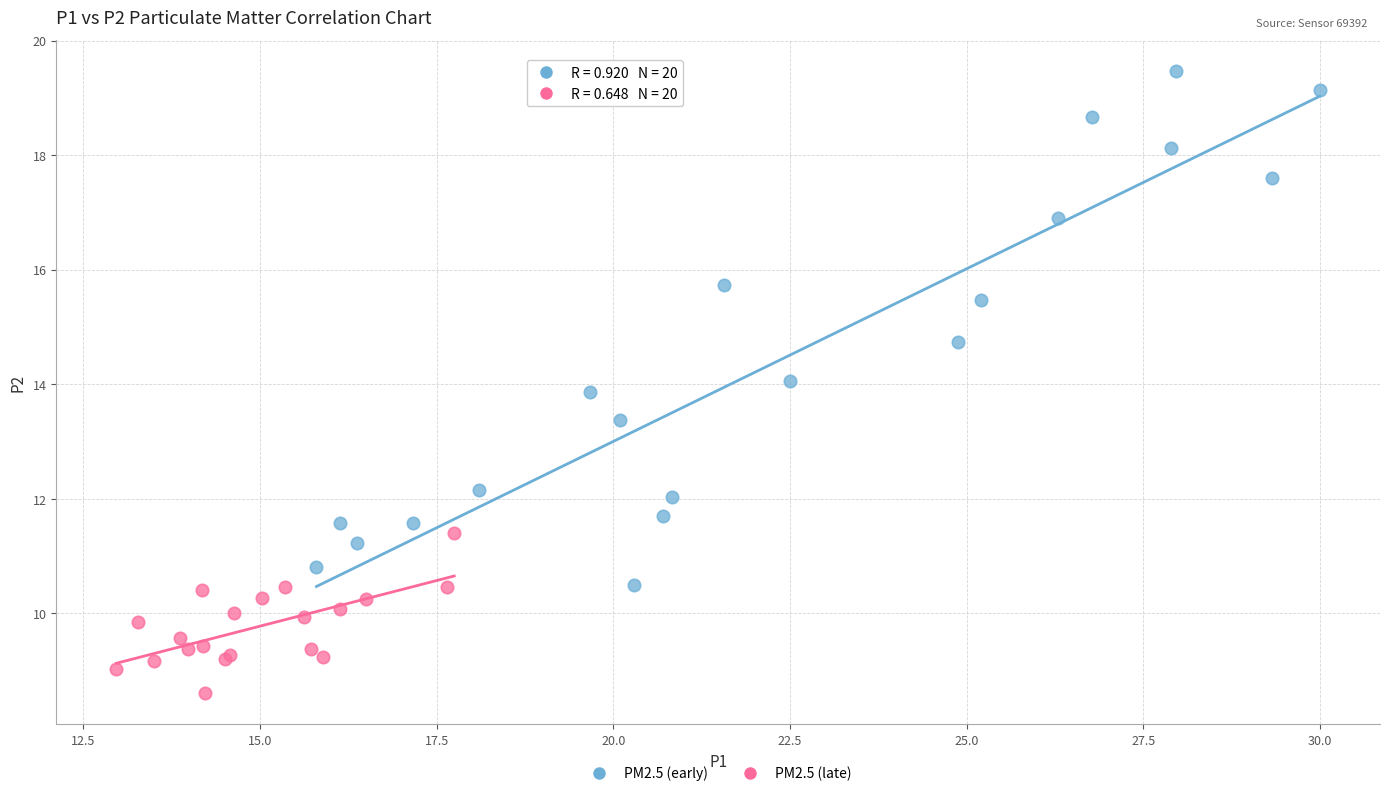

Which series contains the lowest Y value?

PM2.5 (late)